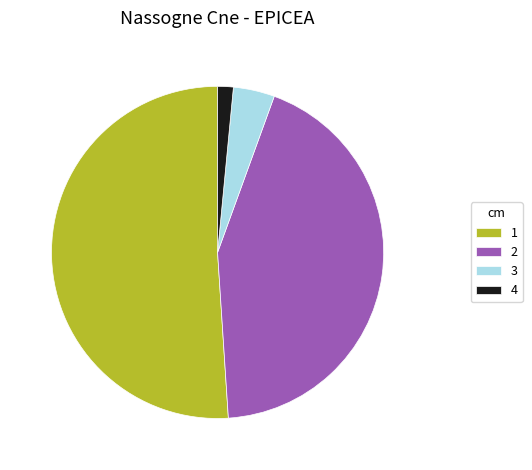

Is it true that 4 is 12% of the pie?

False